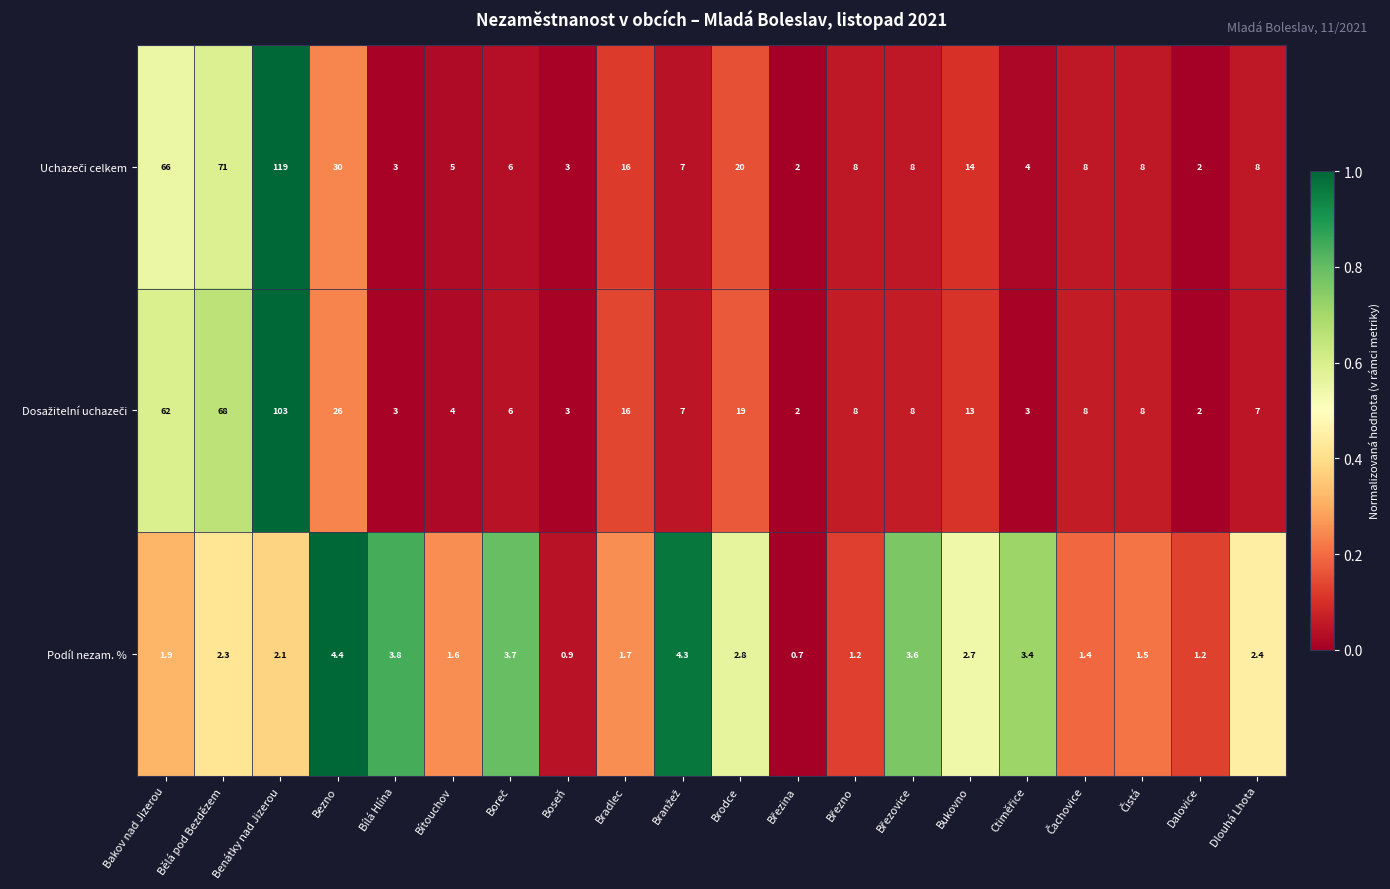

The value of Podíl nezam. % at Bítouchov is 1.6. True or false?

True